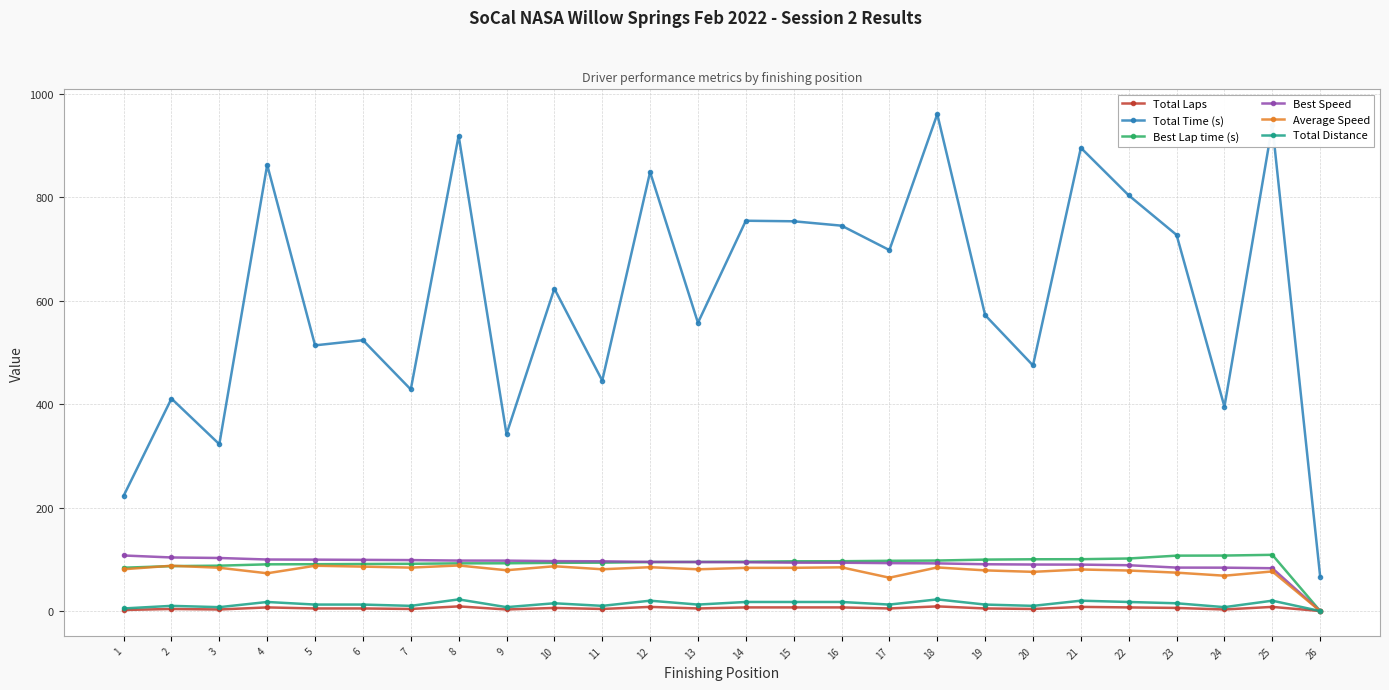

What are all the series names shown in the legend?

Total Laps, Total Time (s), Best Lap time (s), Best Speed, Average Speed, Total Distance